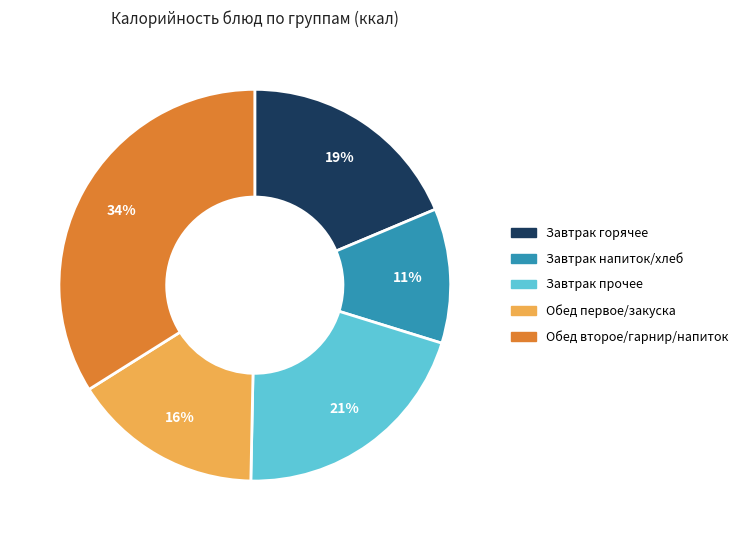

Which slice is the largest?

Обед второе/гарнир/напиток